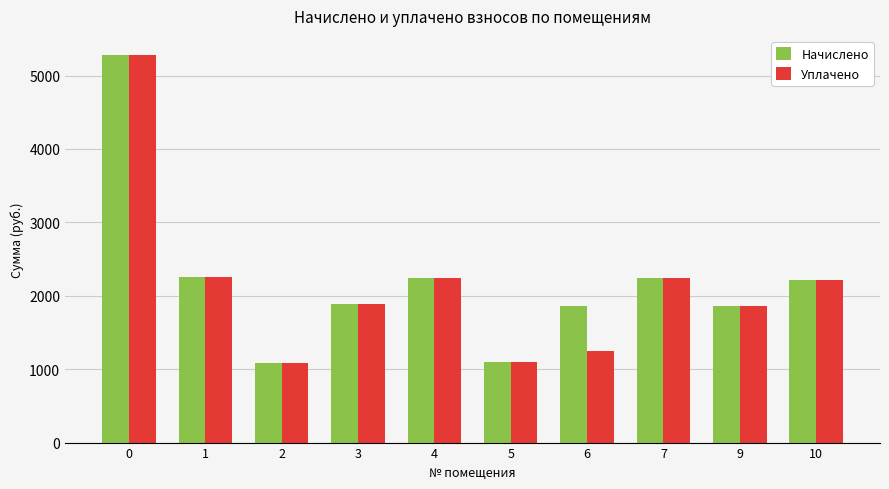

Is it true that Уплачено equals 8196.3 at 0?

False